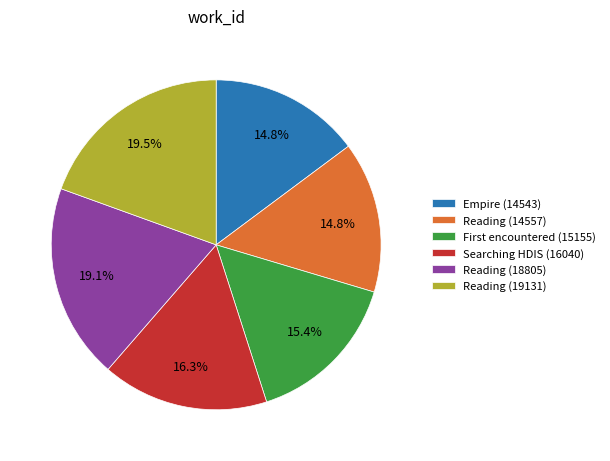

Is there a majority slice in this chart?

No